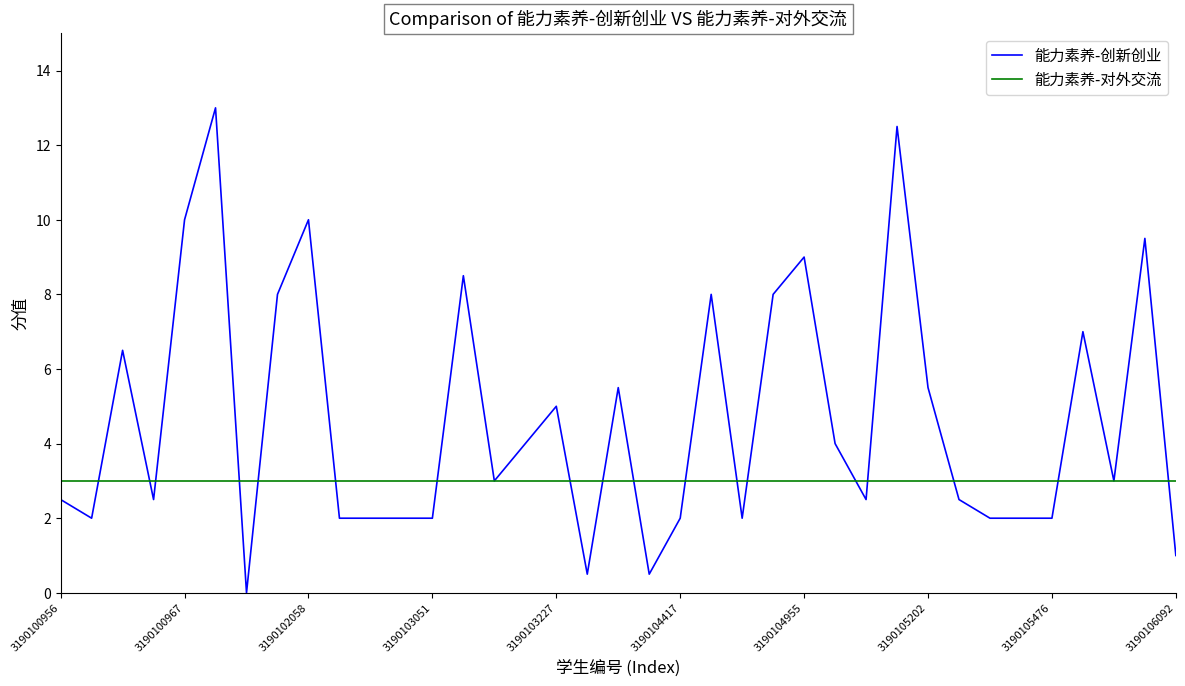

Which series has the widest spread of values?

能力素养-创新创业